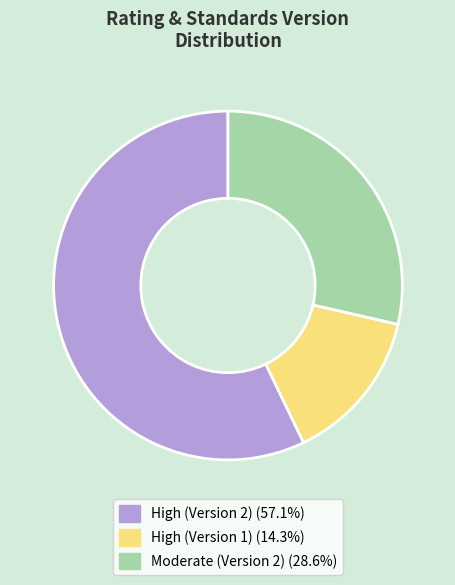

How many slices are in this pie chart?

3